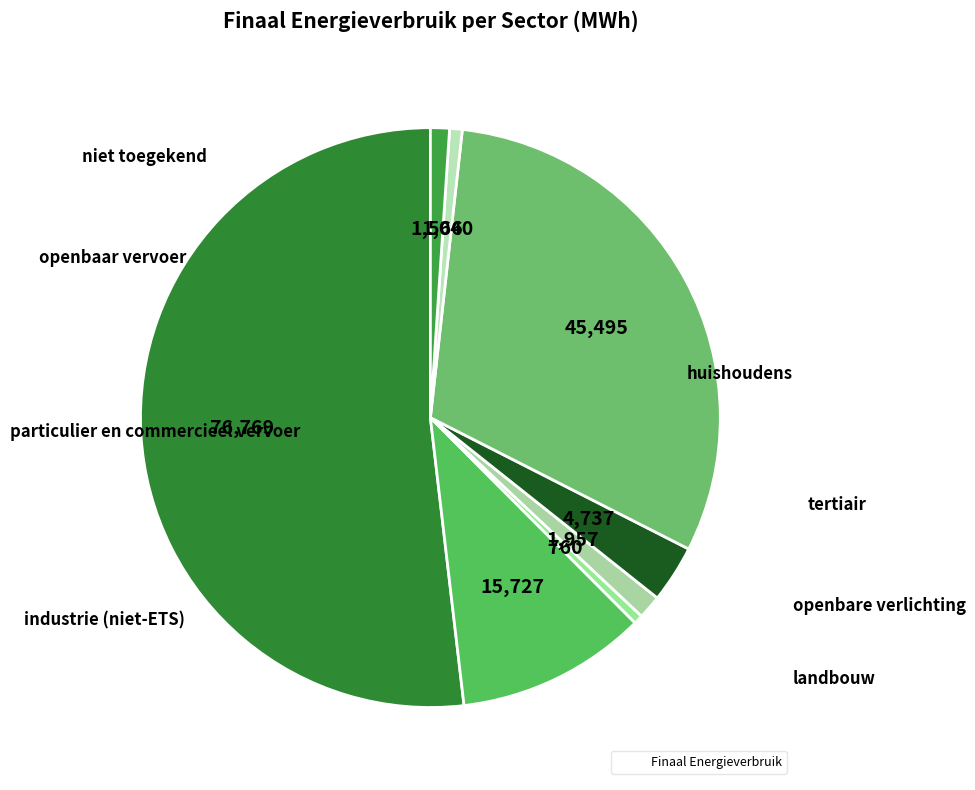

Count the number of slices in the pie.

8